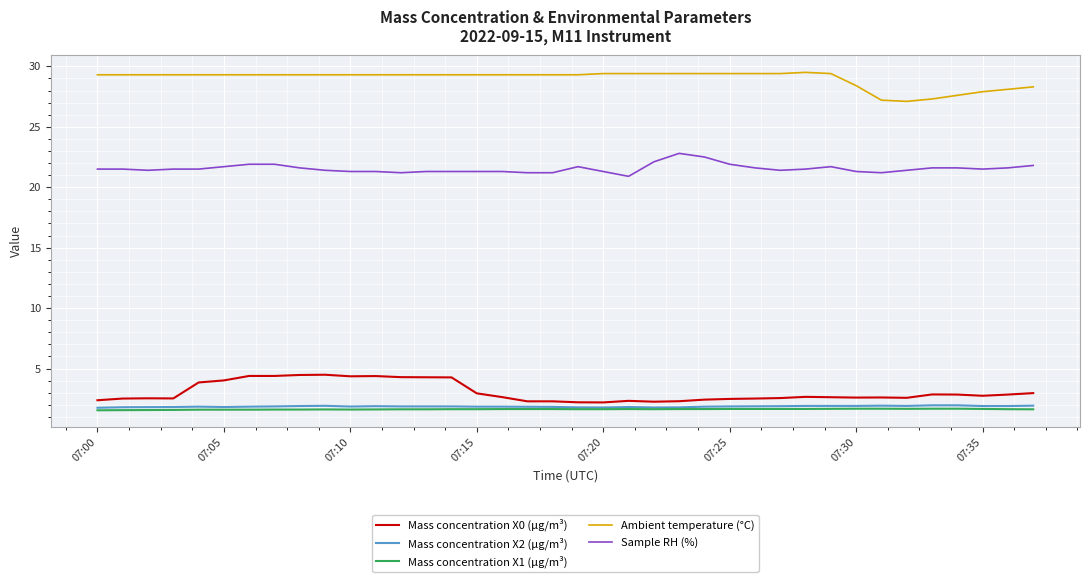

What is the maximum value shown in the chart?

29.5